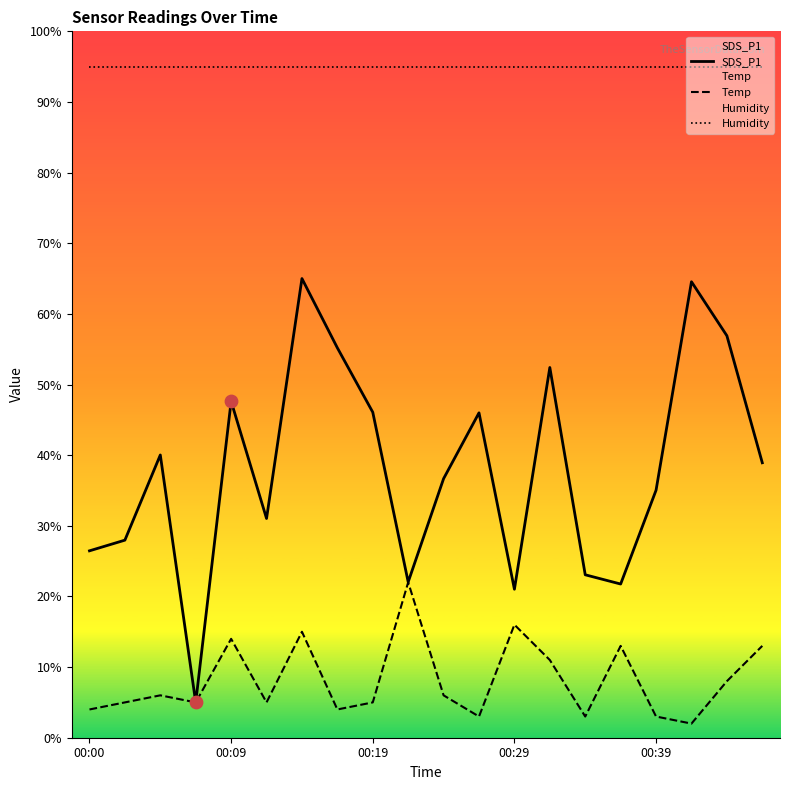

Is the value of SDS_P1 at 10 greater than the value of Temp at 7?

Yes